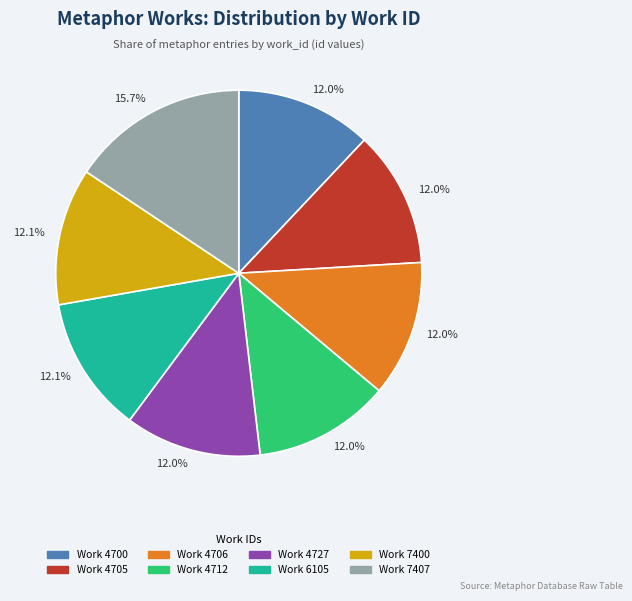

Is there a majority slice in this chart?

No